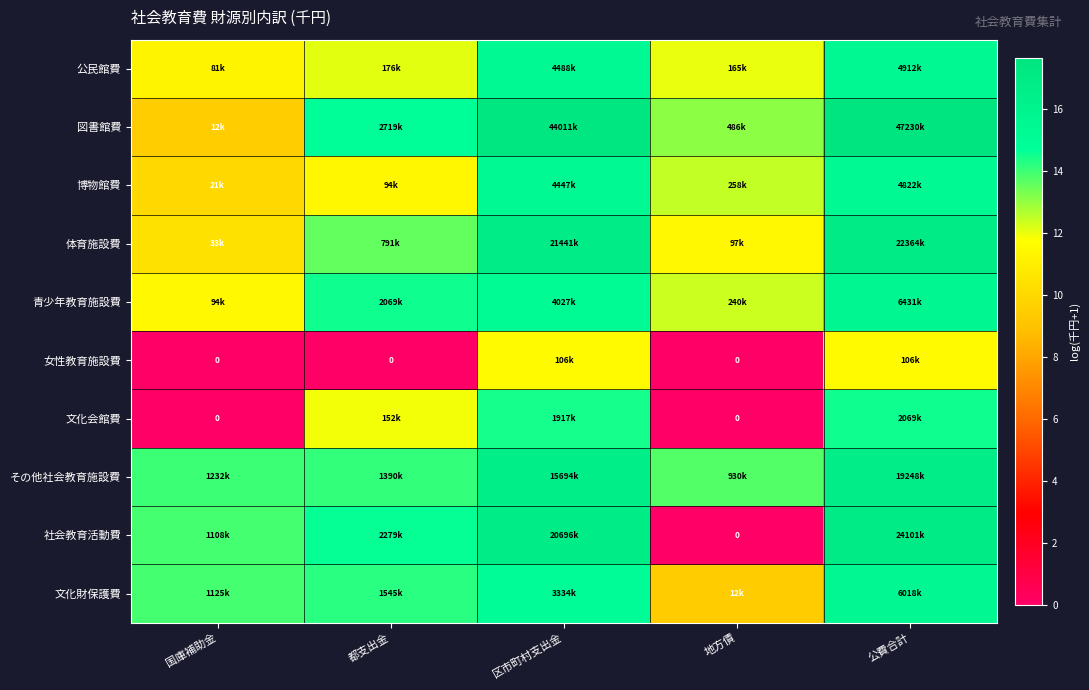

What is the sum of the 文化会館費 values at 区市町村支出金 and 地方債?

14.5